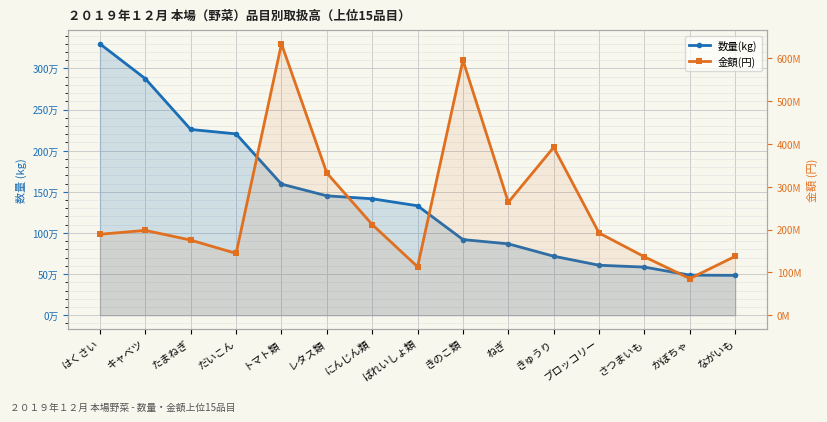

What is the total value across all series at かぼちゃ?

86048165